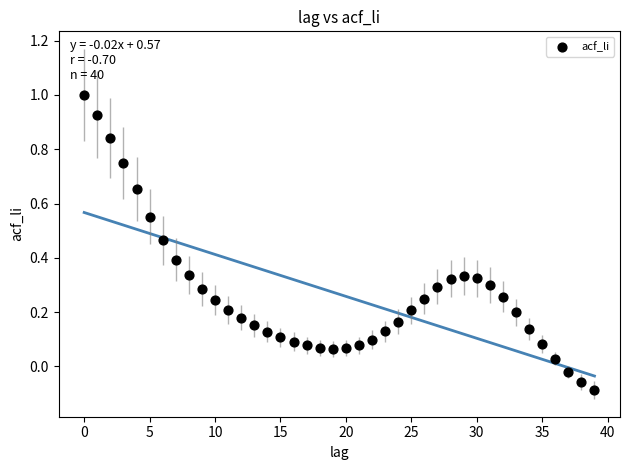

How many data points are displayed?

40